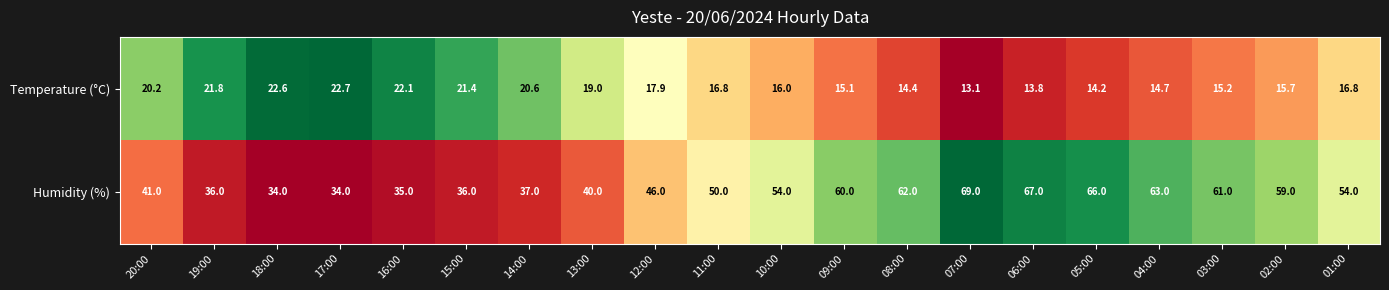

At 06:00, list the series in order from largest to smallest.

Humidity (%), Temperature (°C)